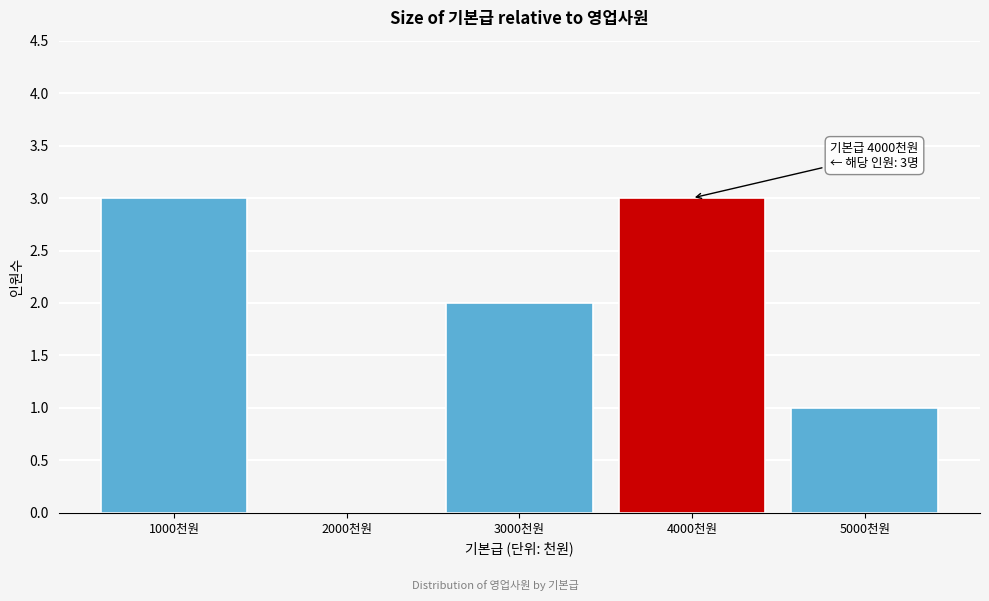

Reading right to left, transcribe all the data shown in this chart.

5000천원=1	4000천원=3	3000천원=2	2000천원=0	1000천원=3